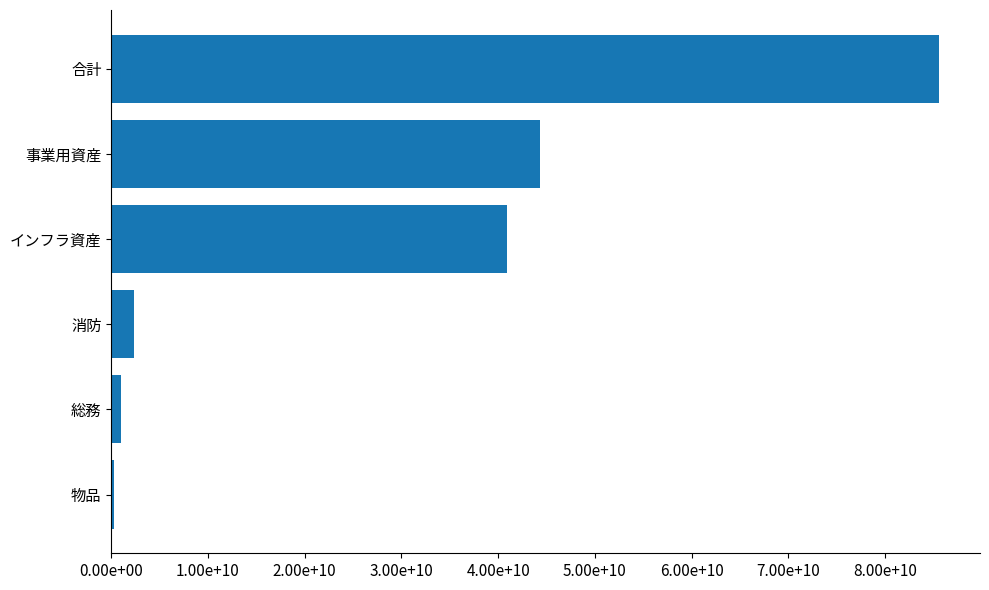

What is the maximum value shown in the chart?

85541313965